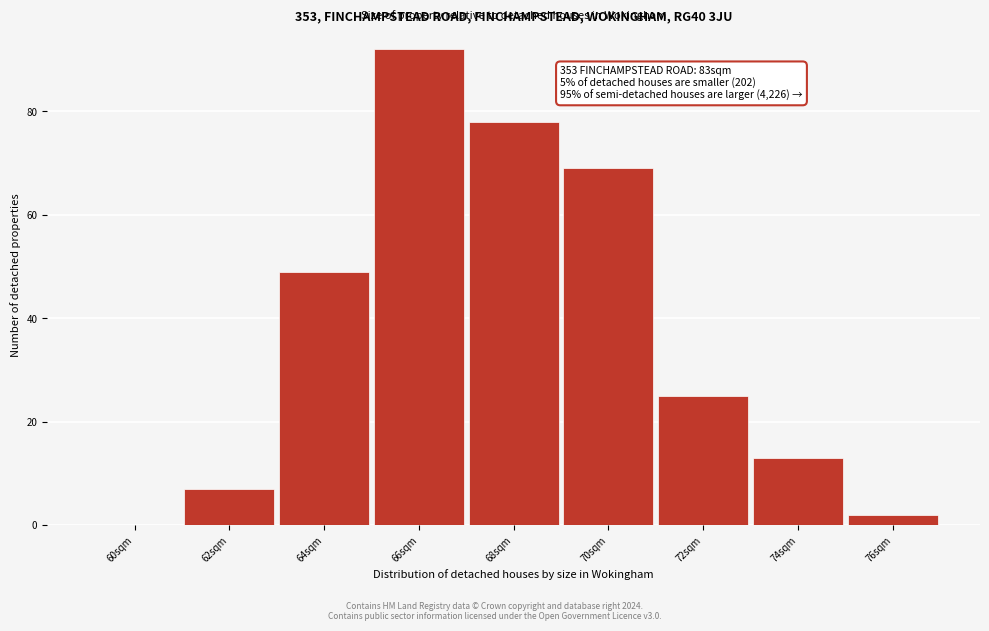

Reading right to left, what are all the values shown in this chart?

76sqm=2	74sqm=13	72sqm=25	70sqm=69	68sqm=78	66sqm=92	64sqm=49	62sqm=7	60sqm=0